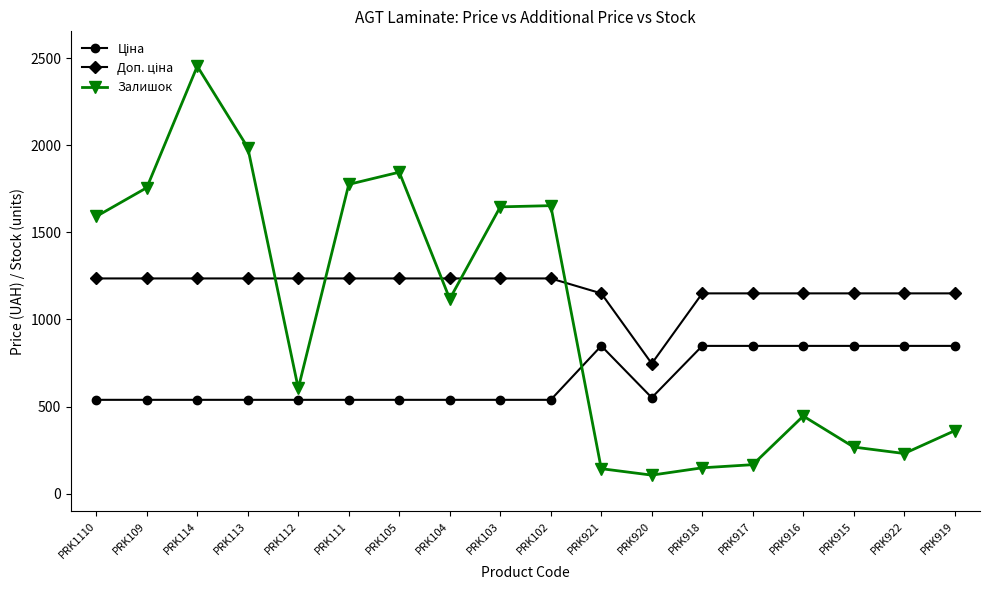

How many distinct data groups are displayed?

3